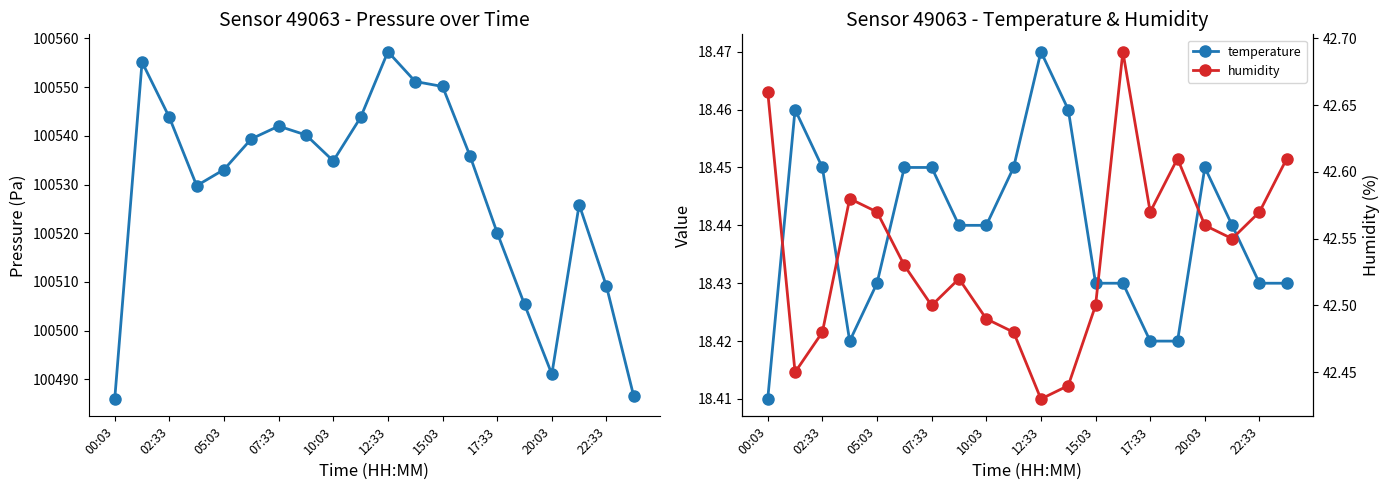

Is it true that humidity equals 66.5 at 15:03?

False